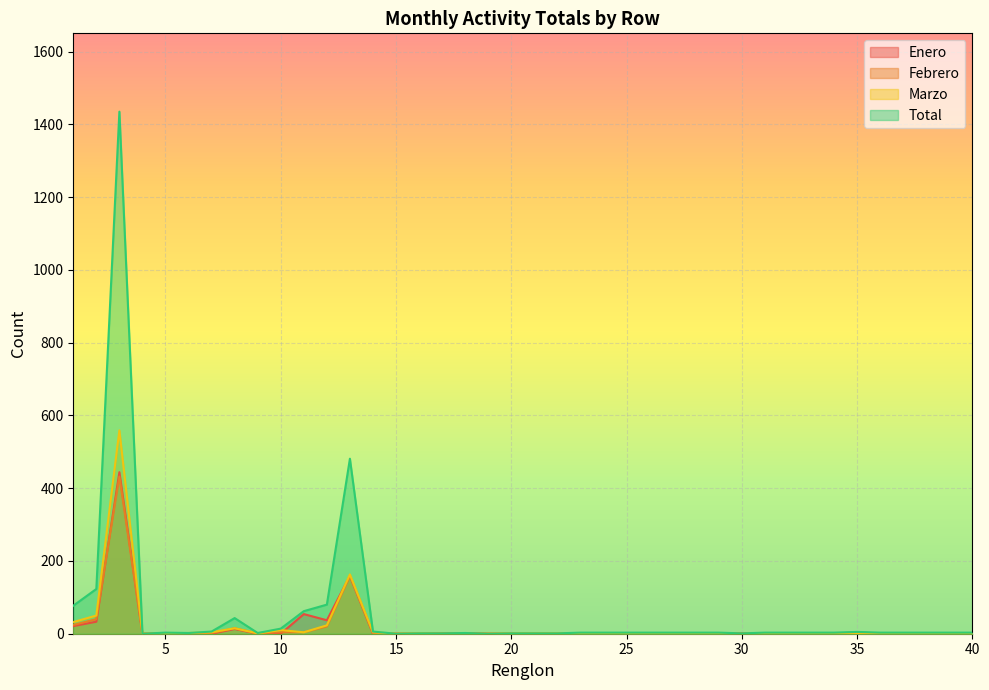

List the labels in order of Enero value, smallest first.

4, 6, 7, 9, 10, 14, 15, 16, 17, 19, 20, 21, 22, 5, 18, 23, 24, 25, 26, 27, 28, 29, 30, 31, 32, 33, 34, 36, 37, 38, 39, 40, 35, 8, 1, 2, 12, 11, 13, 3